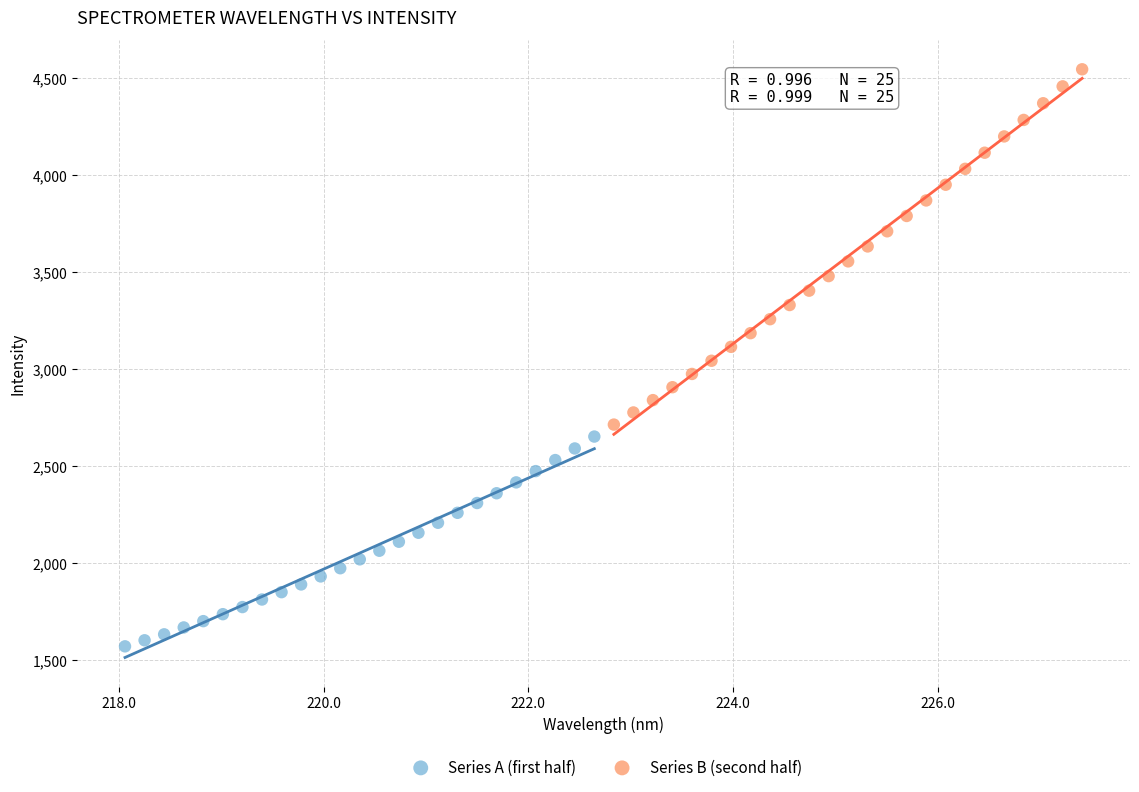

Which series has the widest spread of Y values?

Series B (second half)